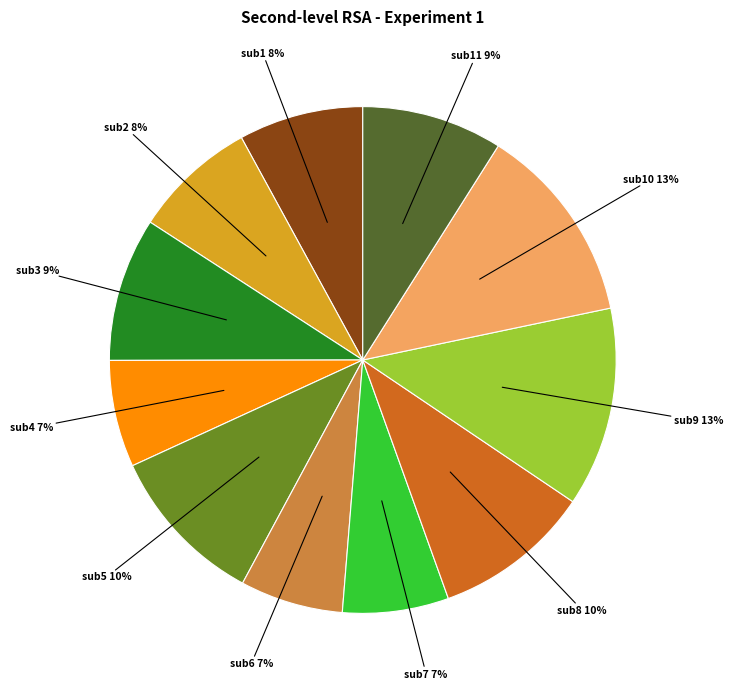

Is the sum of sub7 and sub9 greater than half?

No